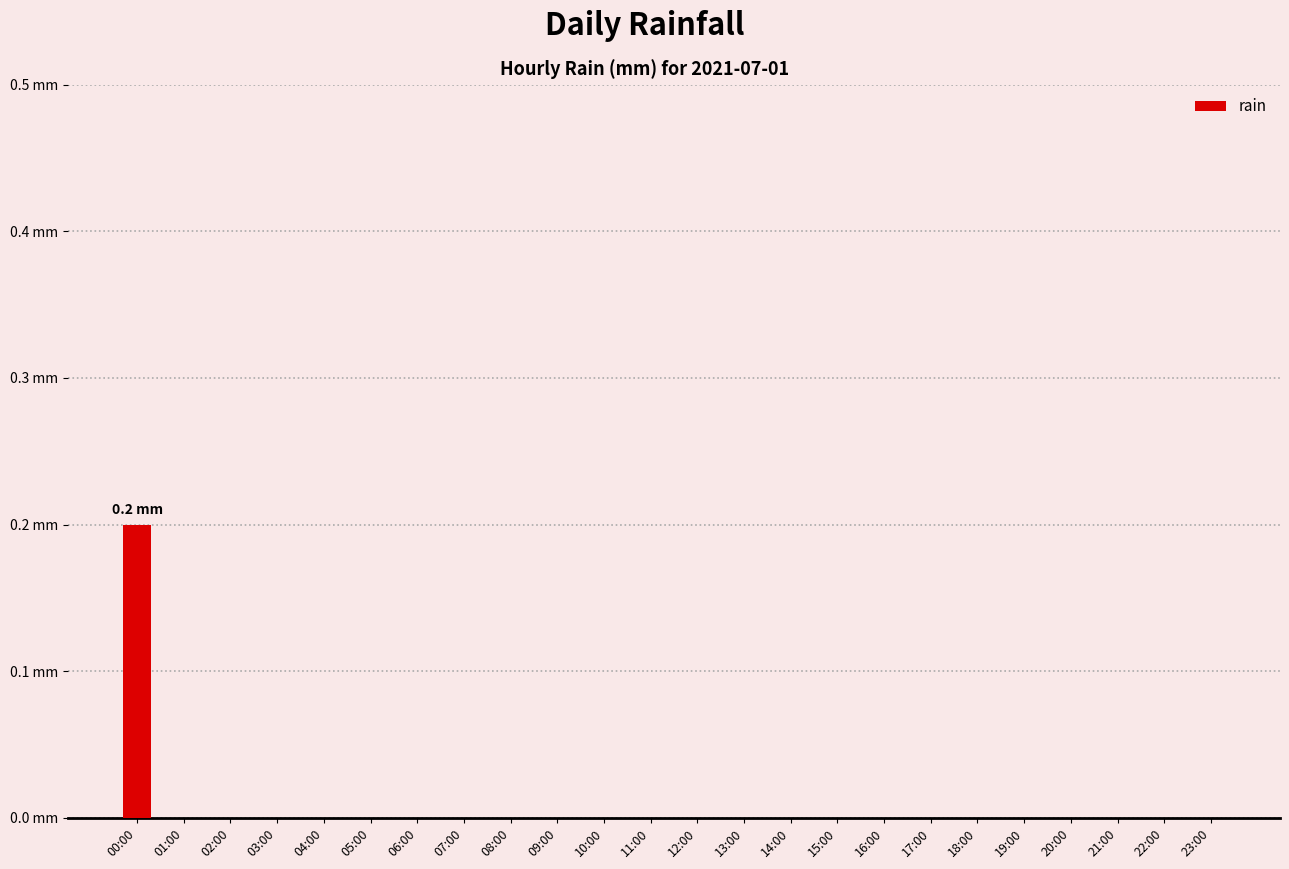

What is the label of the 5th bar from the left?

04:00